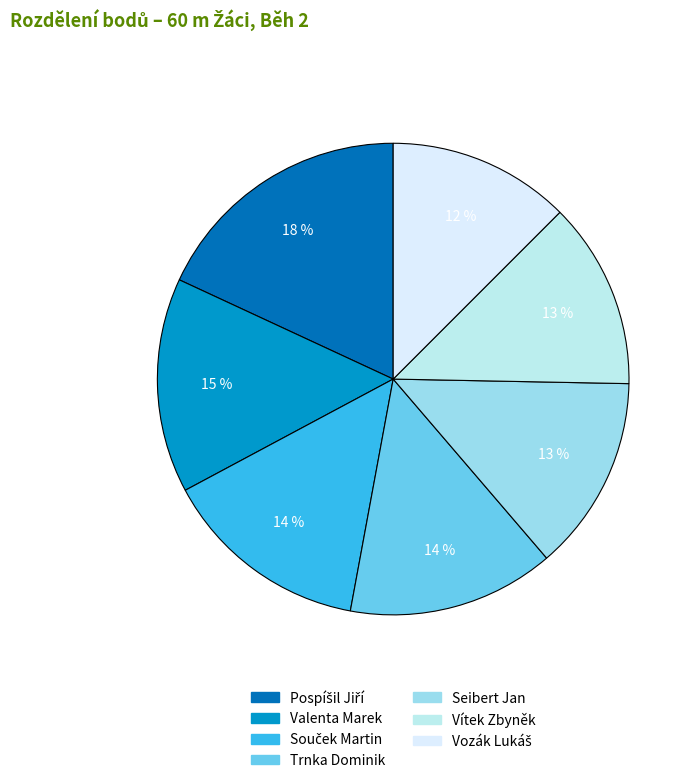

Does Trnka Dominik account for over 50% of the chart?

No